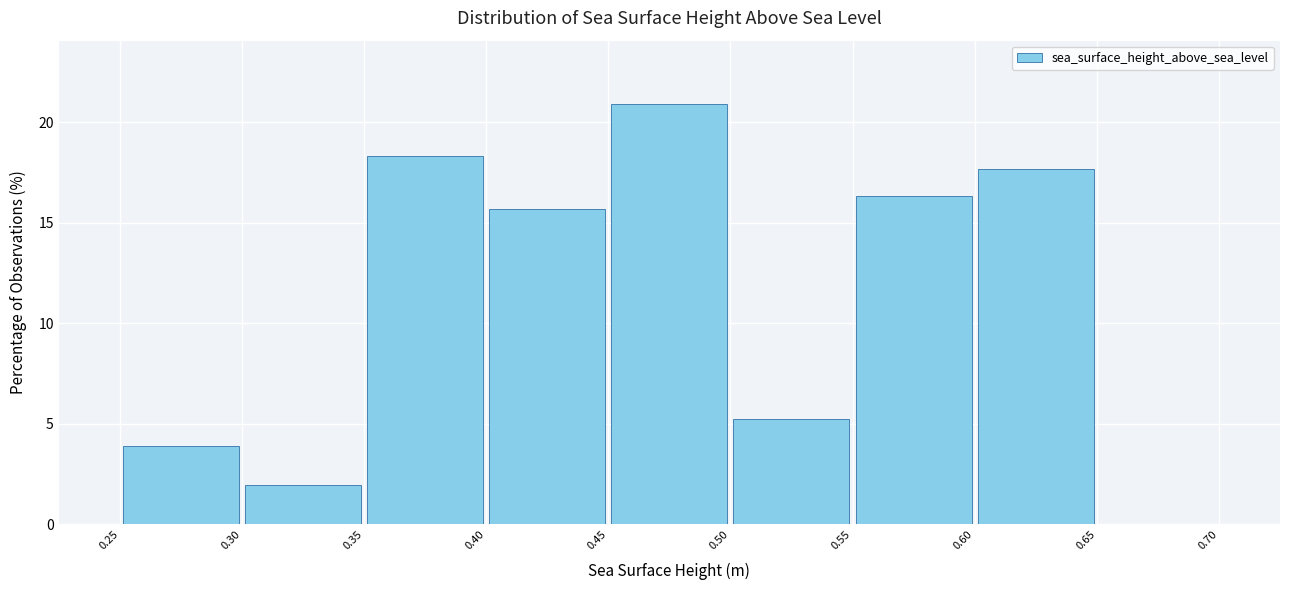

Reading left to right, transcribe this chart: for each bar, give the range it covers on the x-axis and its height. The values are not printed on the chart, so give them approximately, as read against the axis.

0.25 to 0.30: 4.0
0.30 to 0.35: 2.0
0.35 to 0.40: 18.5
0.40 to 0.45: 15.5
0.45 to 0.50: 21.0
0.50 to 0.55: 5.0
0.55 to 0.60: 16.5
0.60 to 0.65: 17.5
0.65 to 0.70: 0